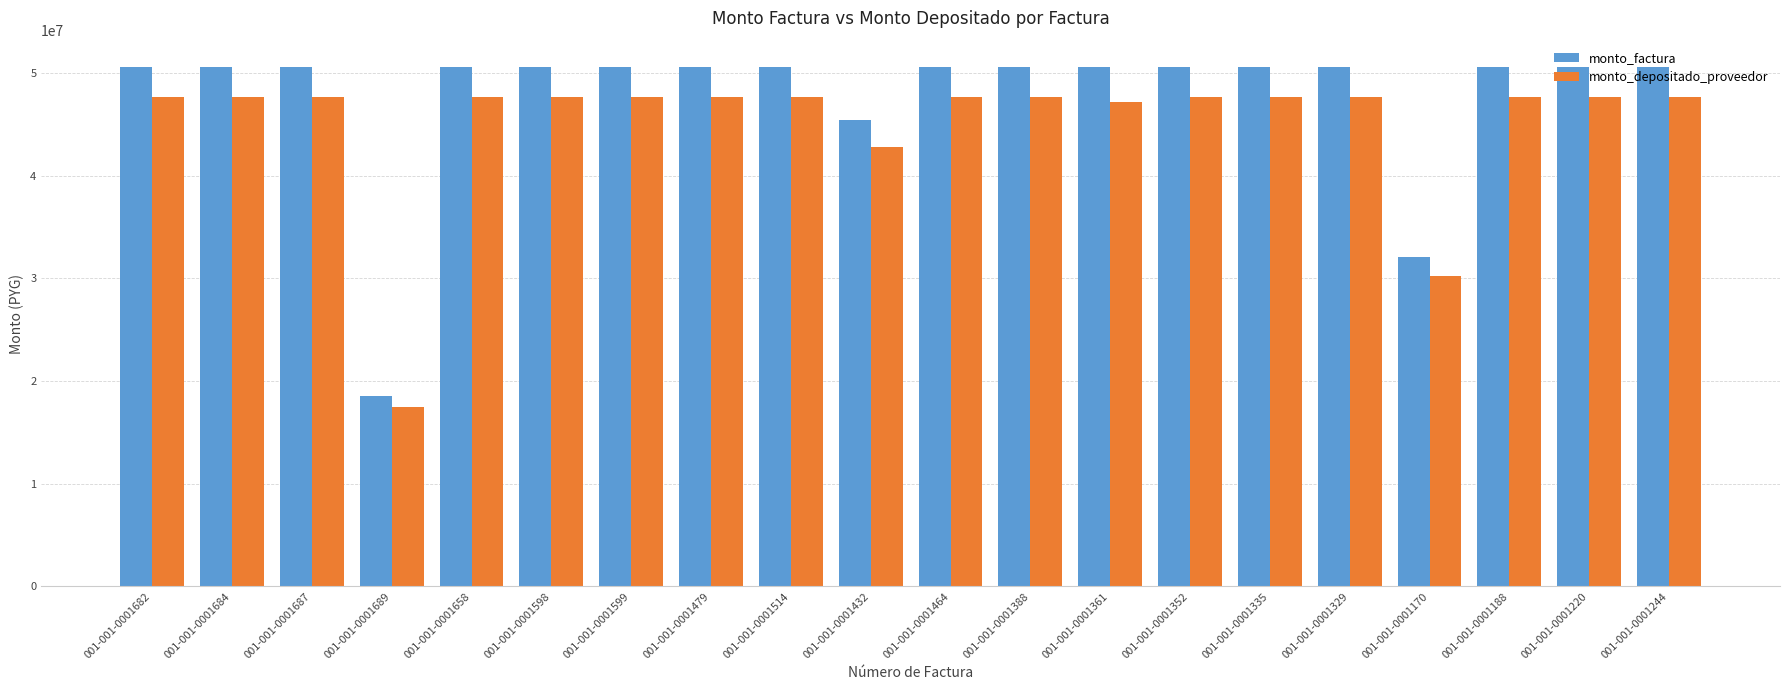

Count the number of data series in this chart.

2